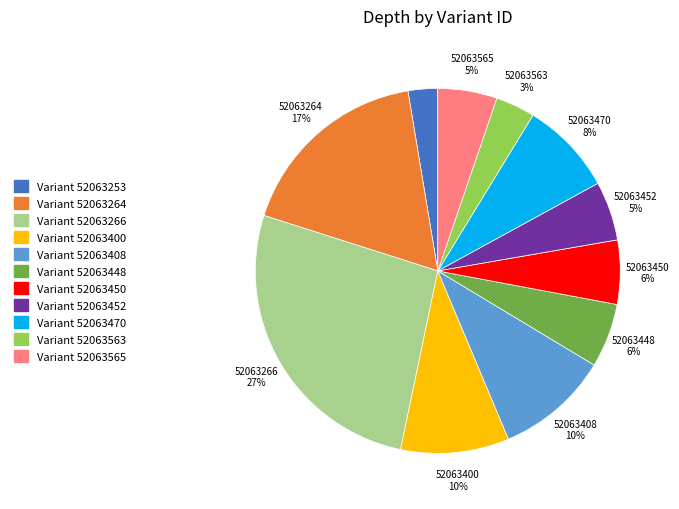

To the nearest percent, what is the average slice percentage?

9%